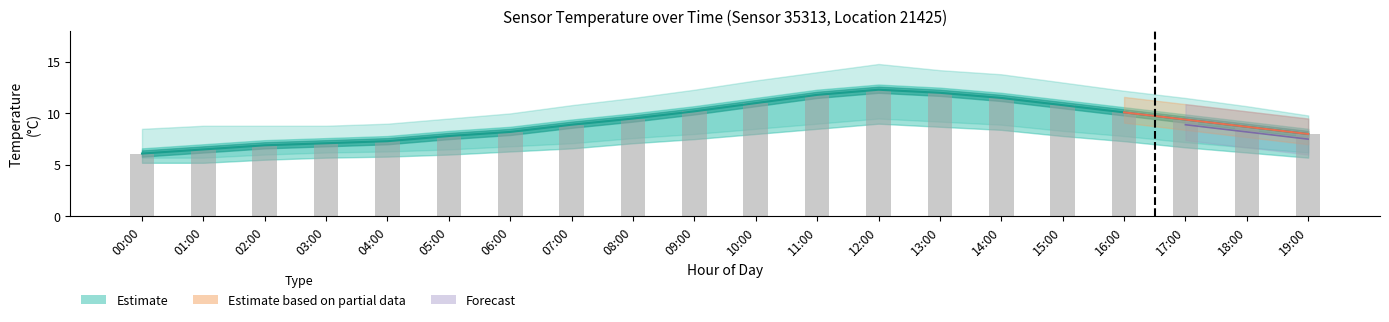

What is the difference between the maximum and minimum values?

6.2